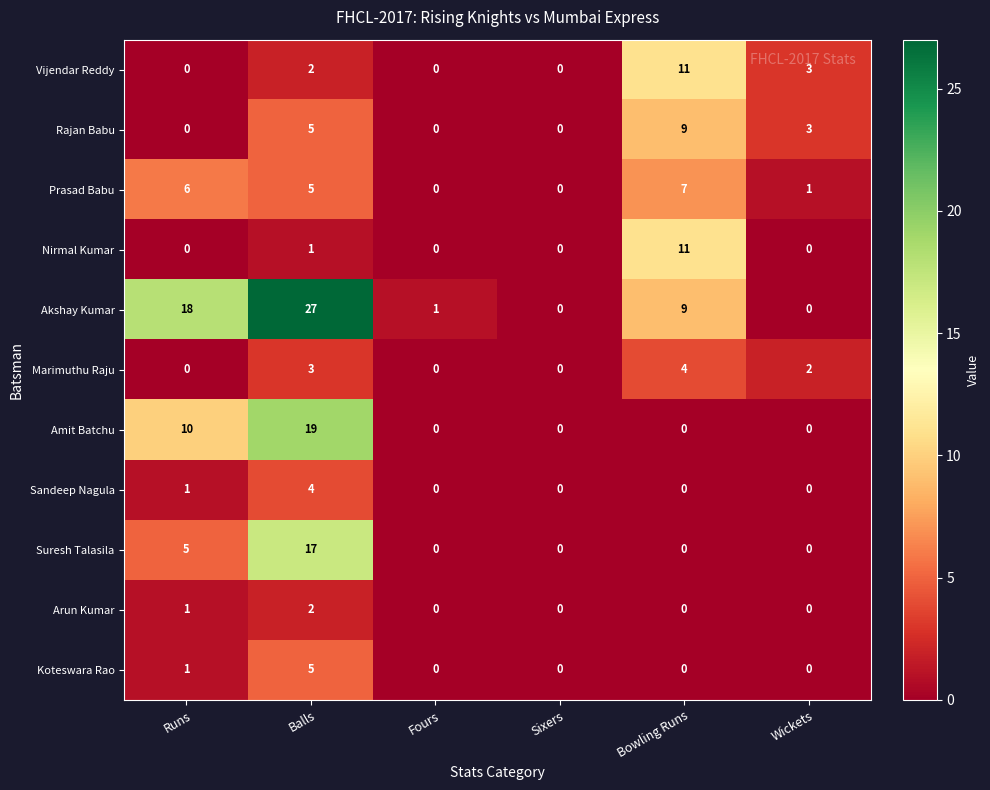

What is the difference between the maximum and minimum values in the Nirmal Kumar series?

11